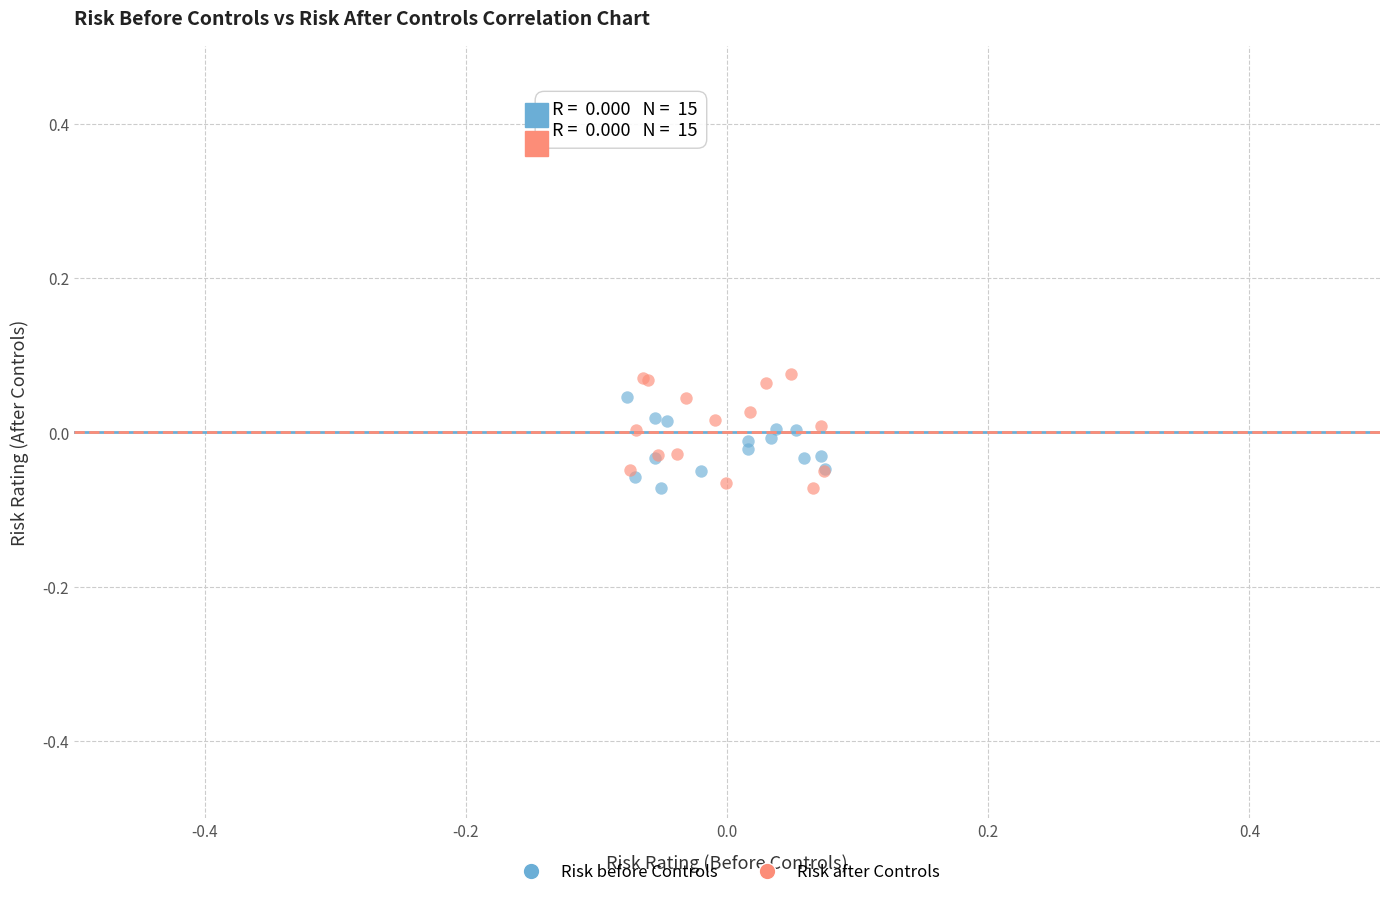

Which series reaches the maximum Y coordinate?

Risk after Controls